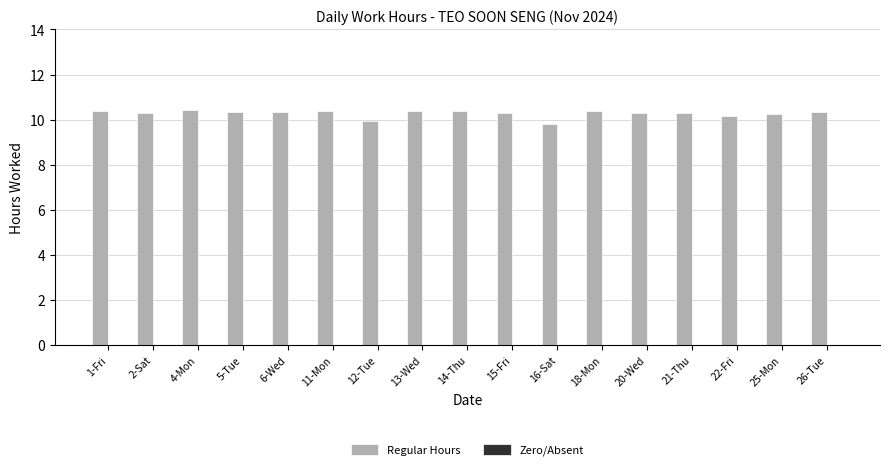

What is the sum of all values?

174.8